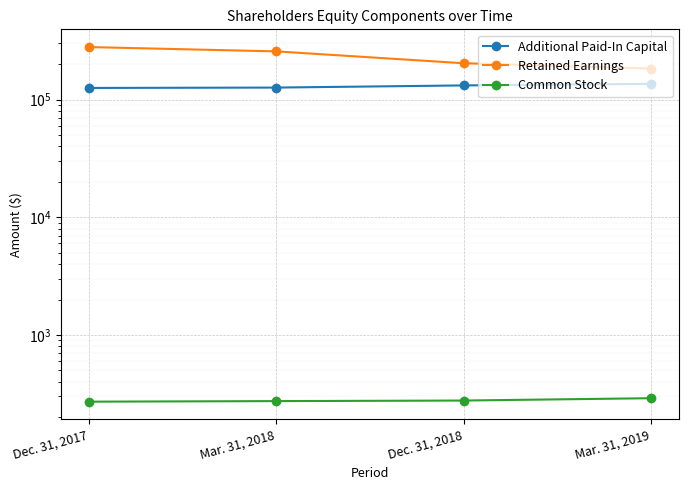

Rank the series at Mar. 31, 2018 from lowest to highest value.

Common Stock, Additional Paid-In Capital, Retained Earnings